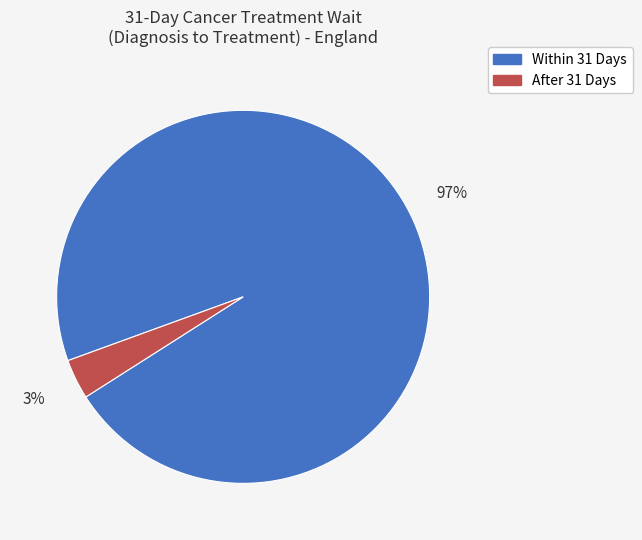

To the nearest percent, what is the average slice percentage?

50%